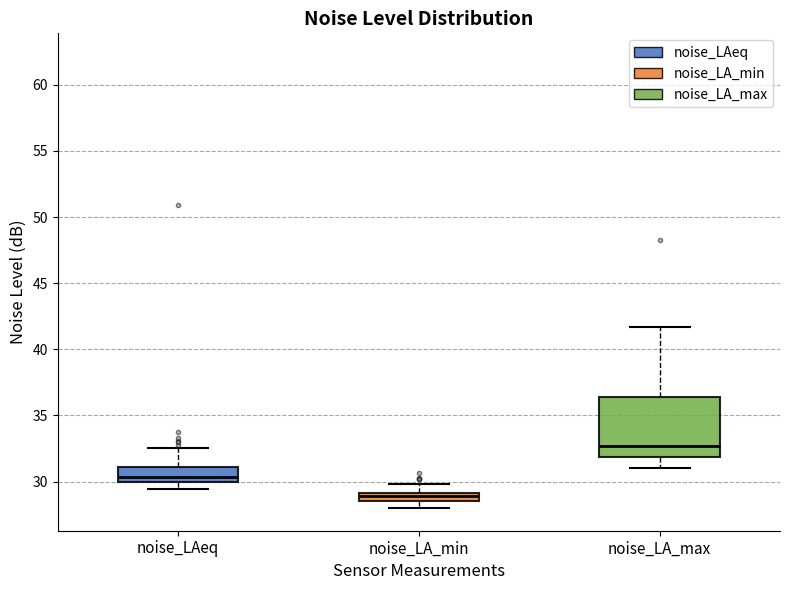

Which box's median line is the lowest?

noise_LA_min